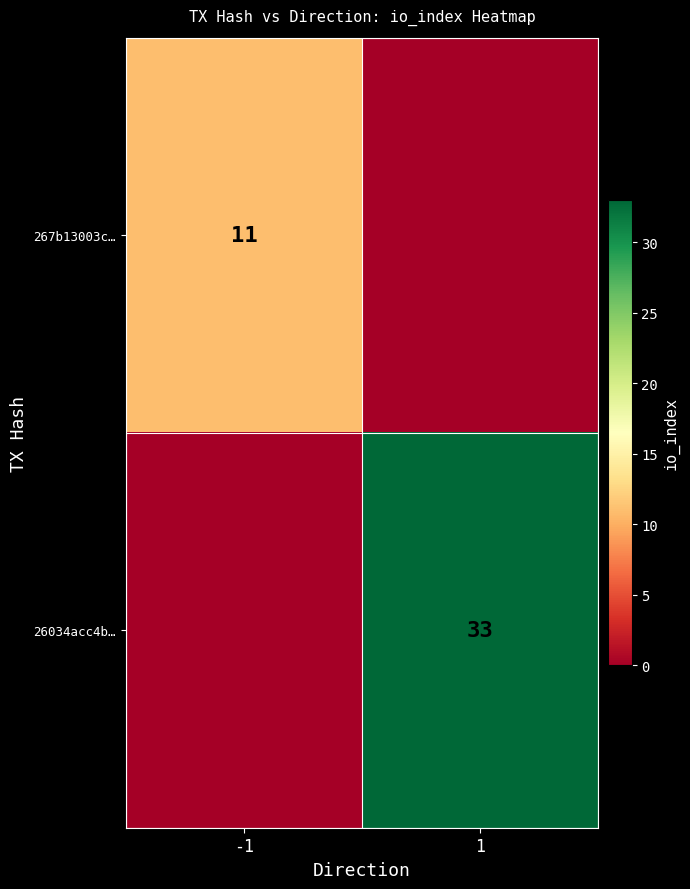

True or false: 267b13003c… has a value of 4 at 1.

False